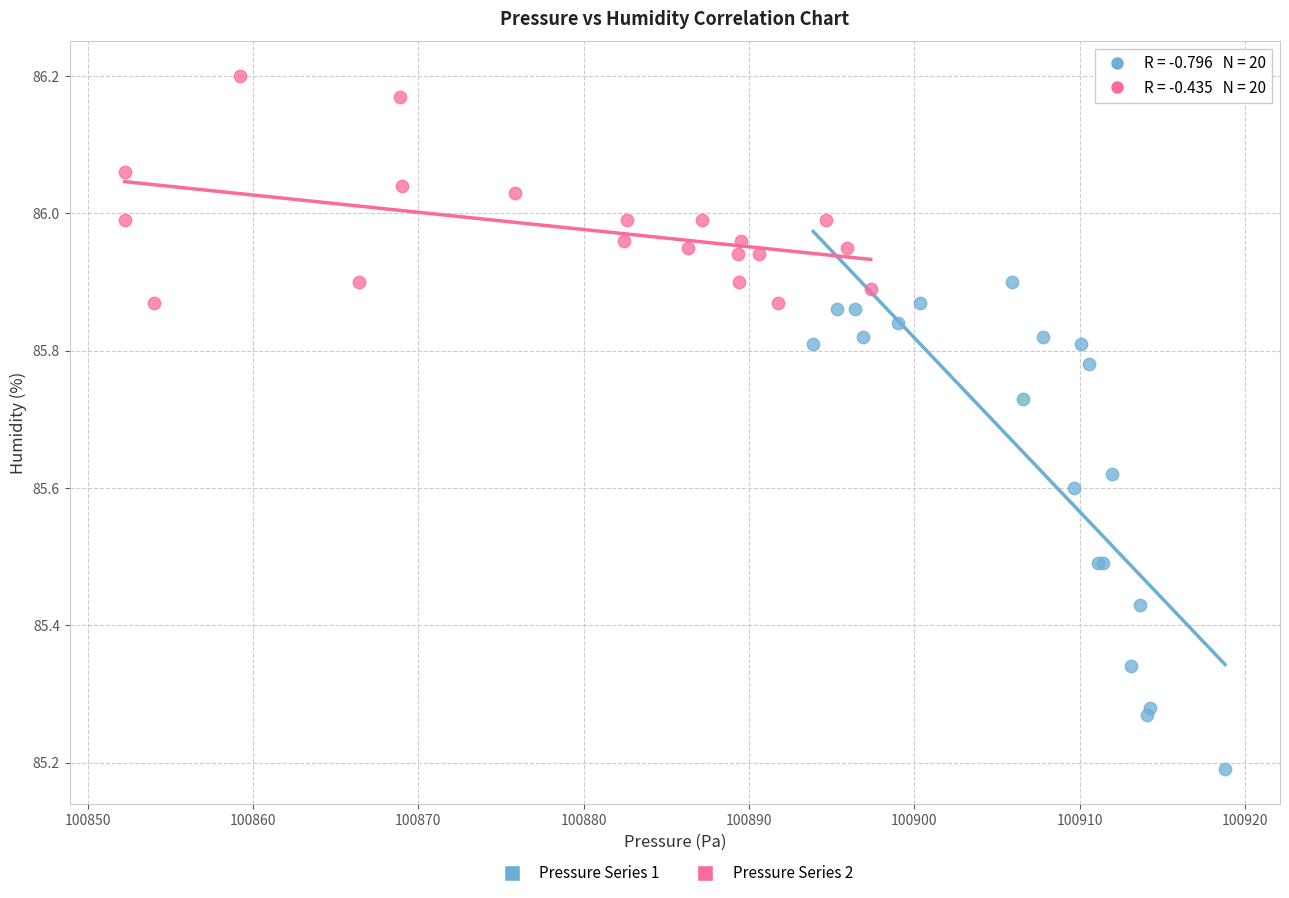

Which series contains the highest Y value?

Pressure Series 2